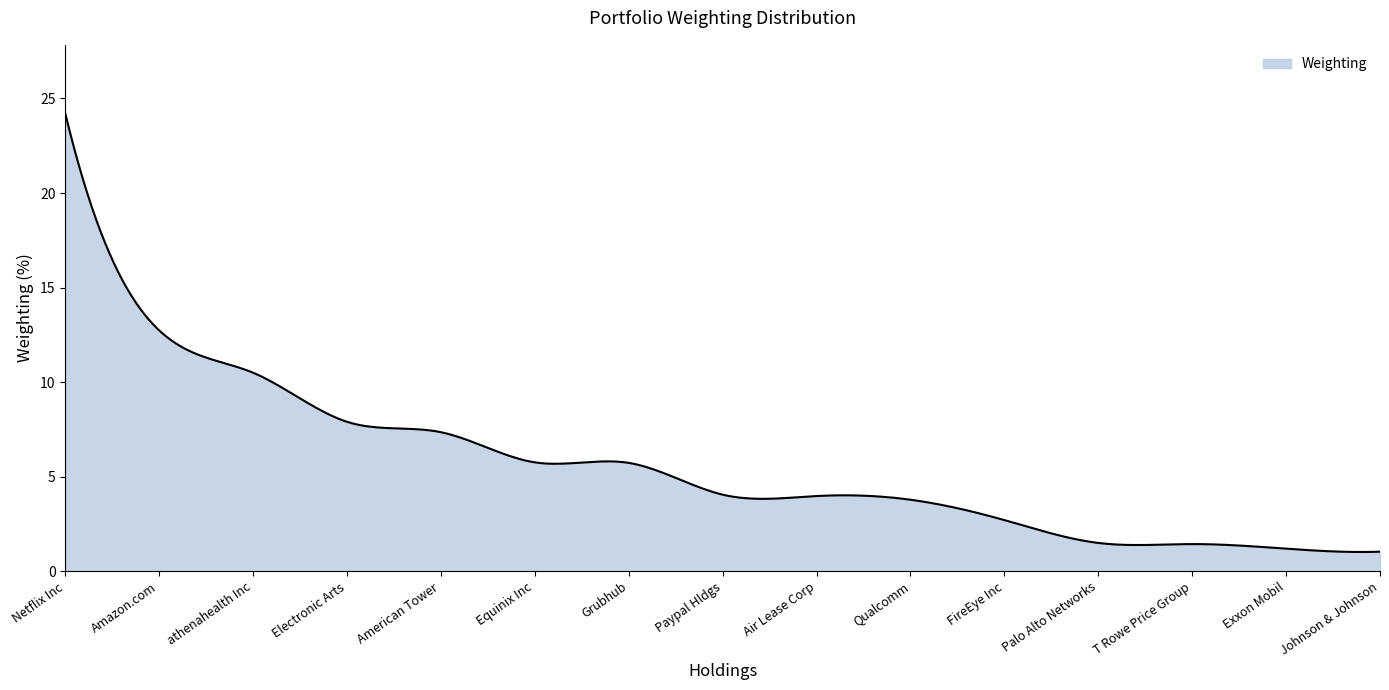

What is the greatest value displayed?

24.2